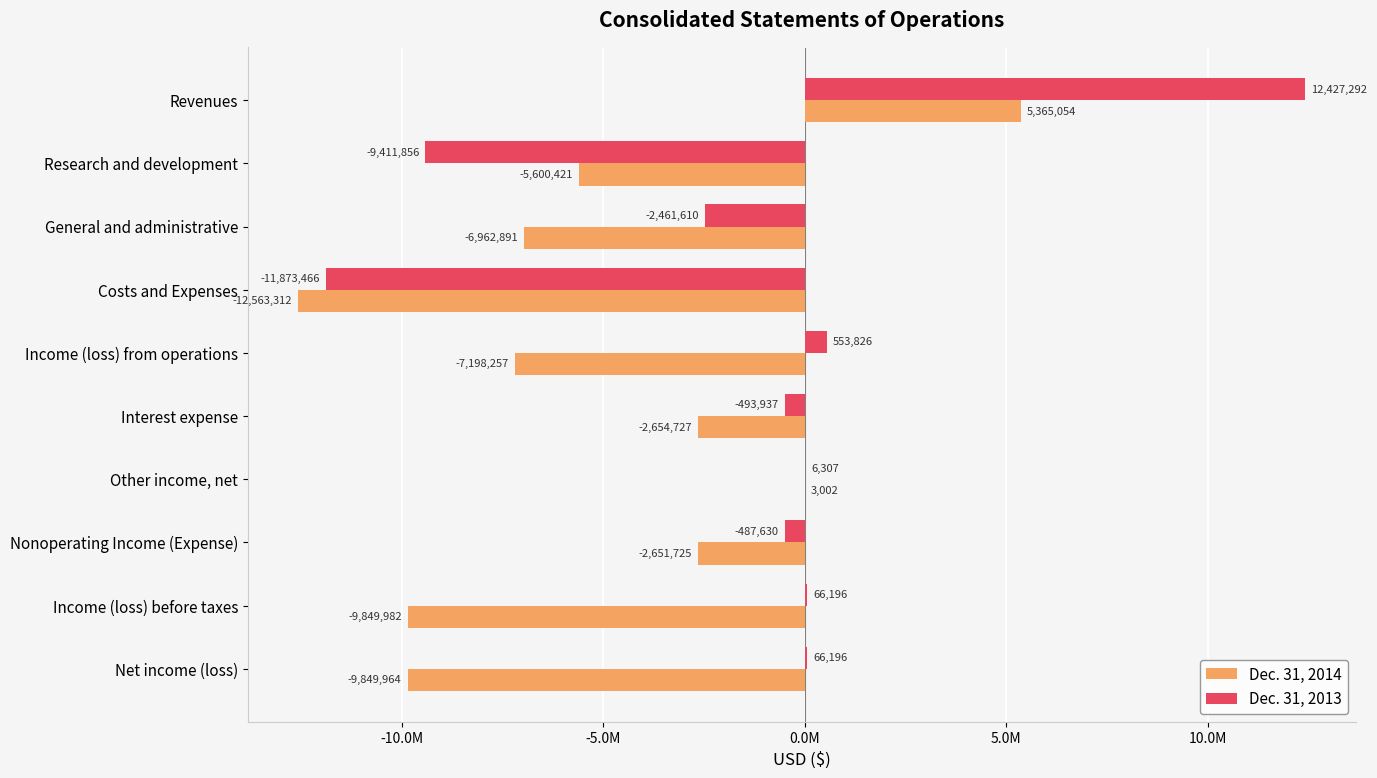

What are all the series names shown in the legend?

Dec. 31, 2014, Dec. 31, 2013